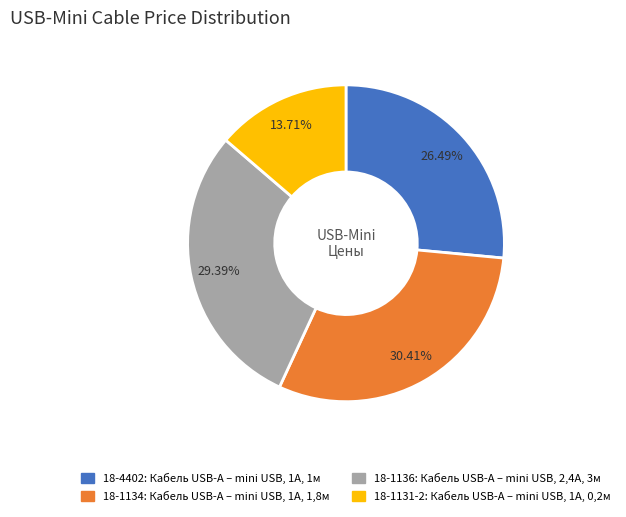

How much of the chart is everything except 18-1134?

69.6%